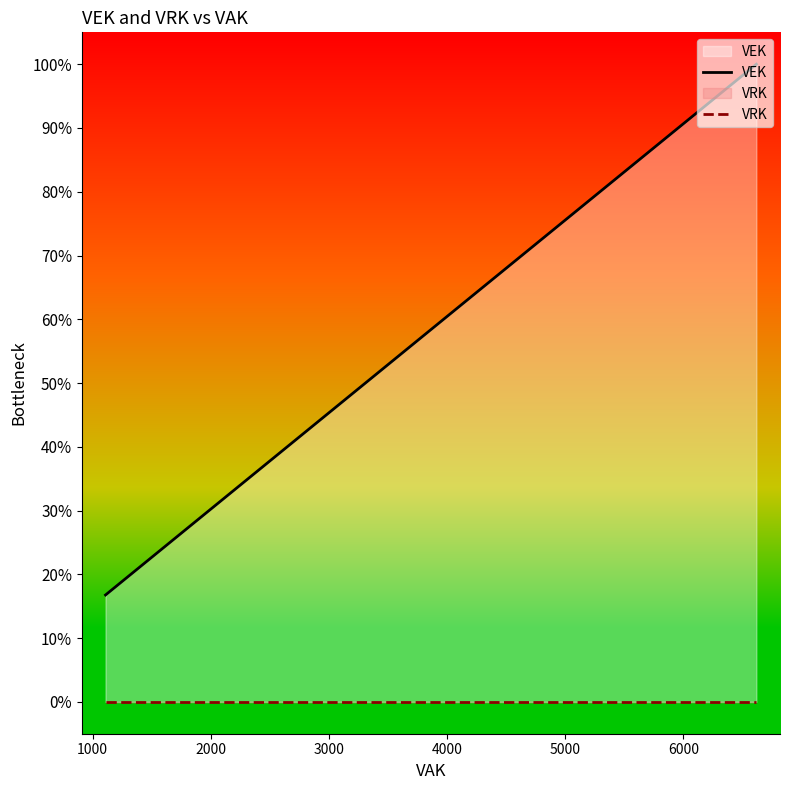

Is it true that VRK equals 0.0 at 3000?

True